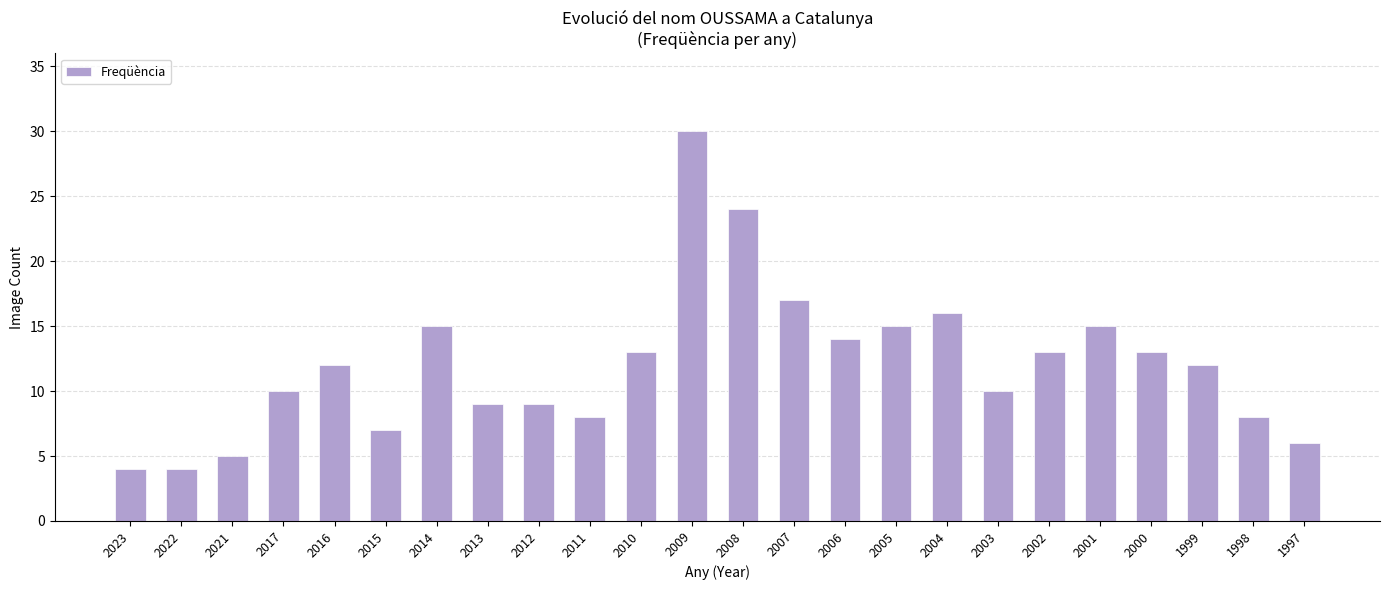

Which has a higher value, 2017 or 2008?

2008